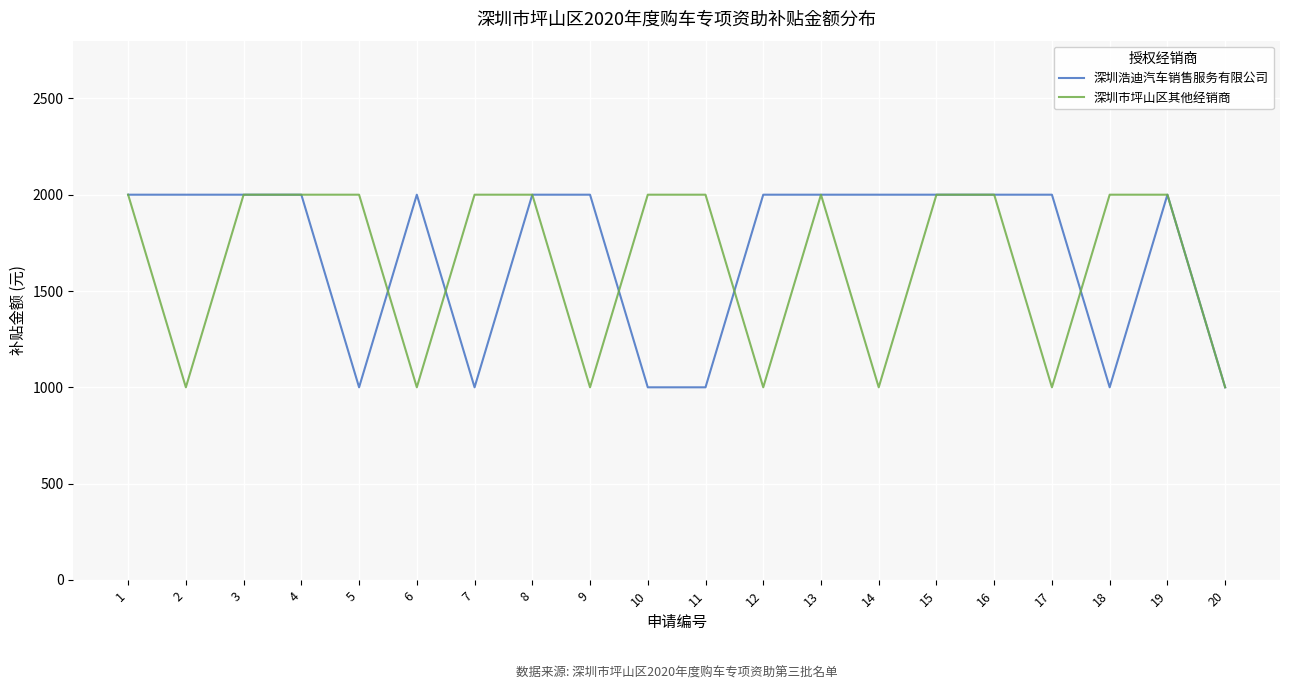

Rank the series at 18 from highest to lowest value.

深圳市坪山区其他经销商, 深圳浩迪汽车销售服务有限公司